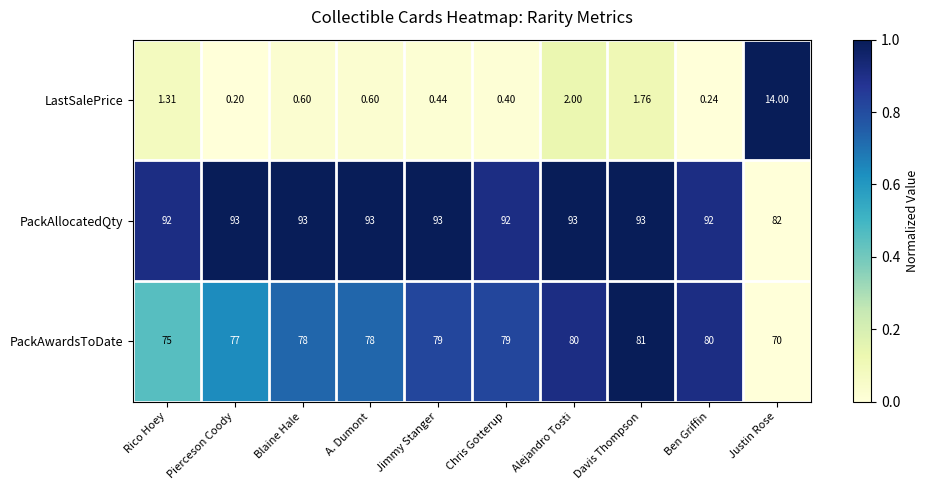

Which series has the largest total across all categories?

PackAllocatedQty